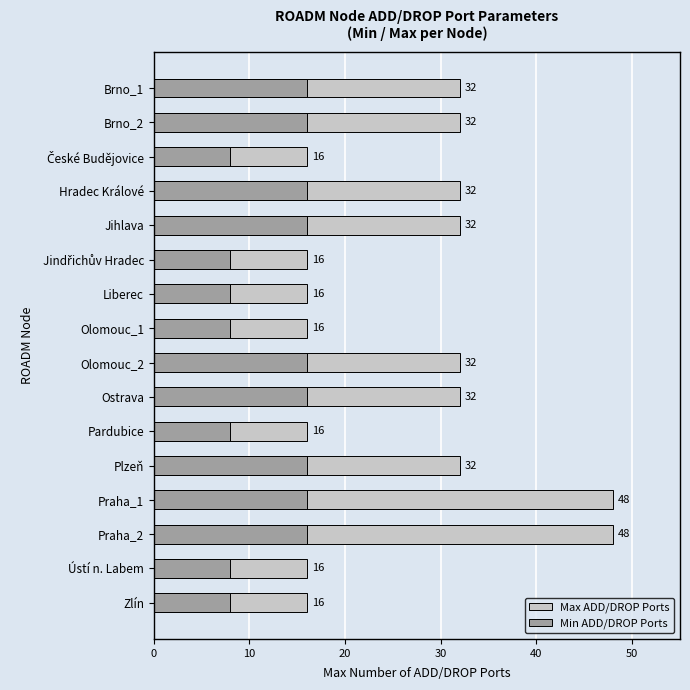

At how many categories does at least one series exceed 25?

9